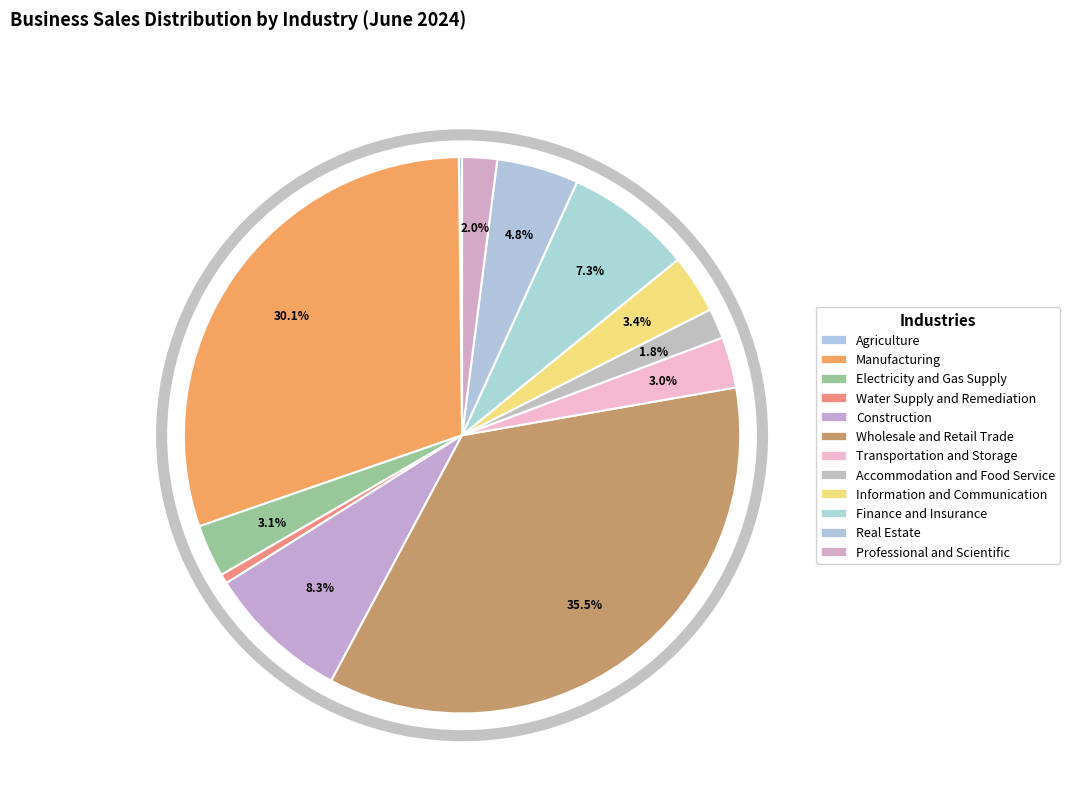

Is it true that Construction is 19% of the pie?

False